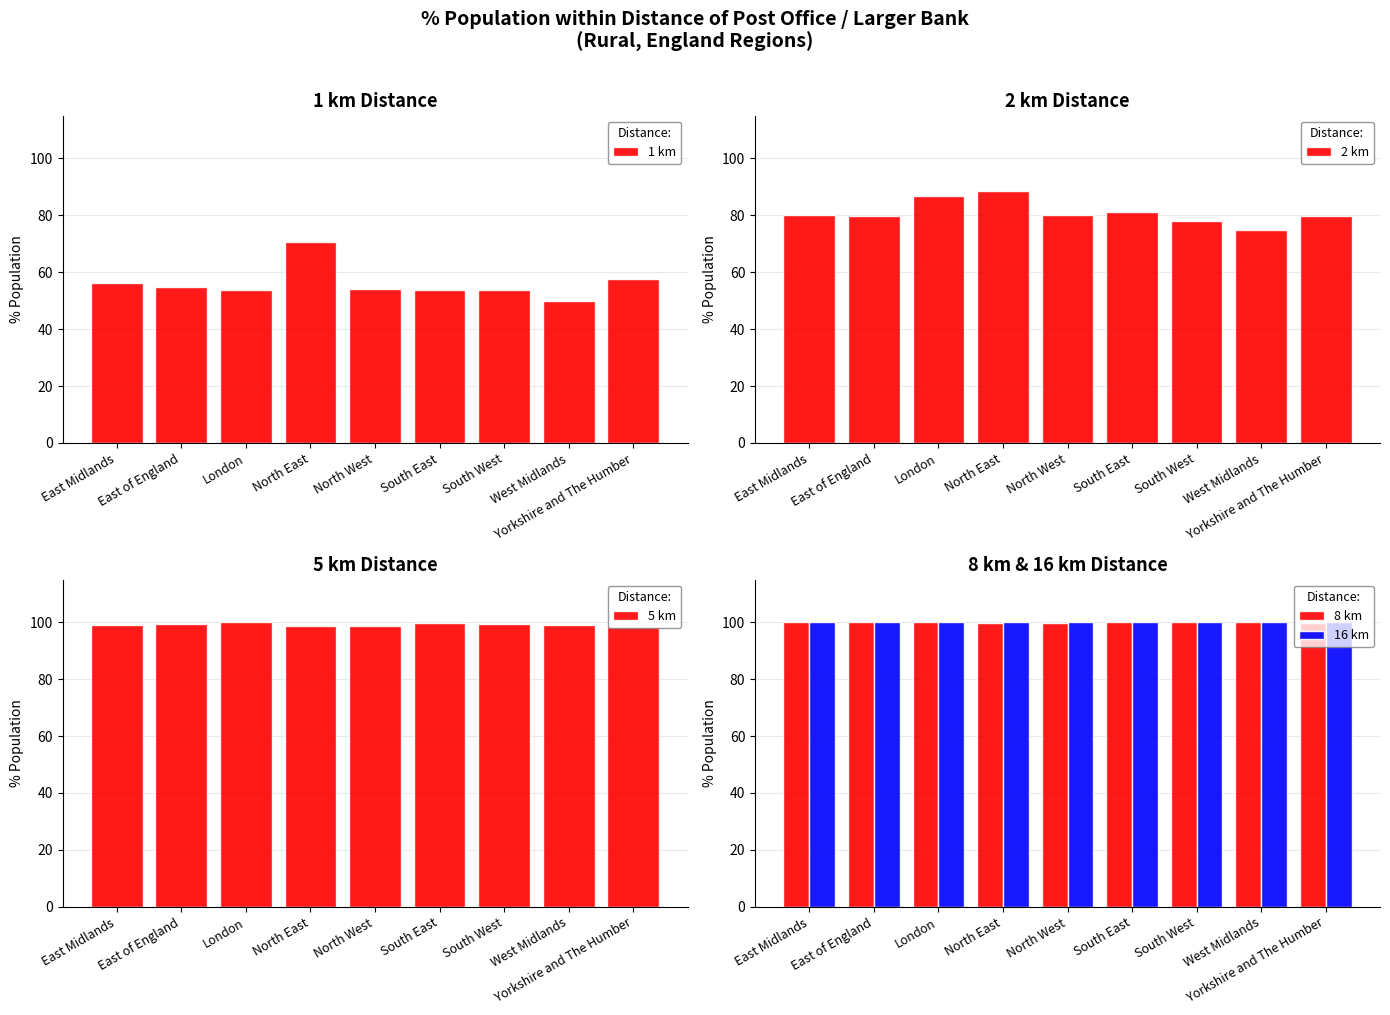

How many bars are there in total?

45